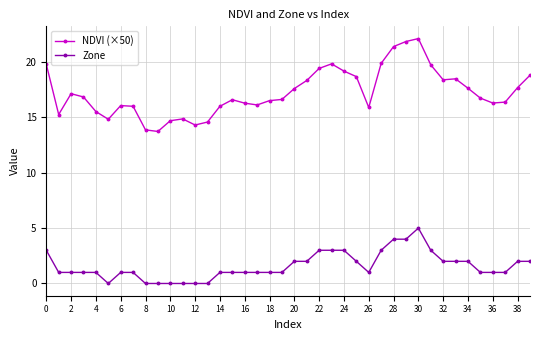

How many lines are shown in the chart?

2